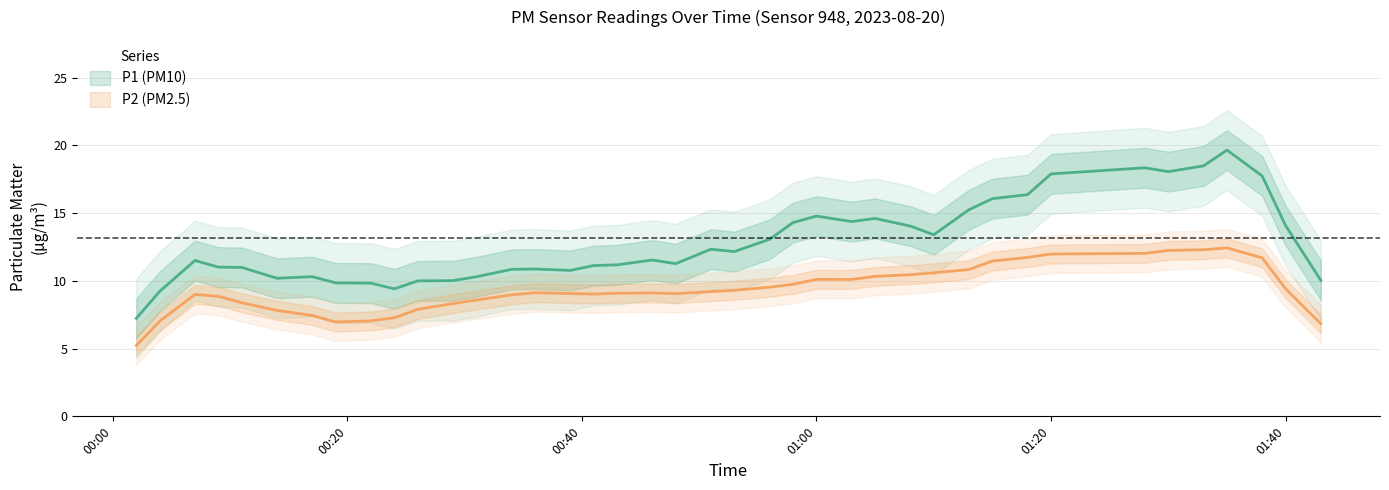

What position from the left is 01:20?

26